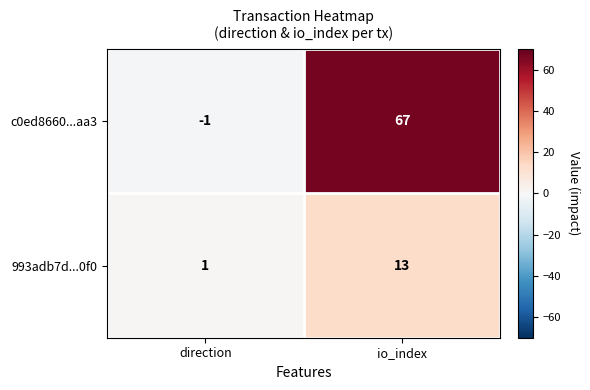

What is the maximum value shown in the chart?

67